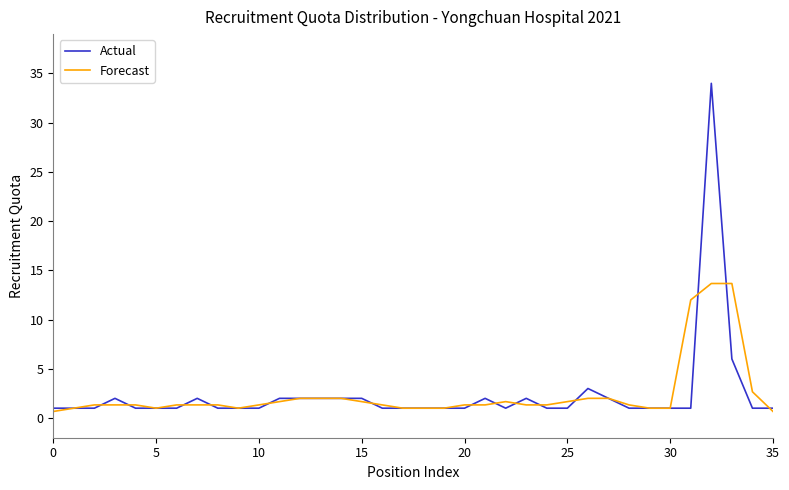

List the series in order of their peak value, lowest first.

Forecast, Actual